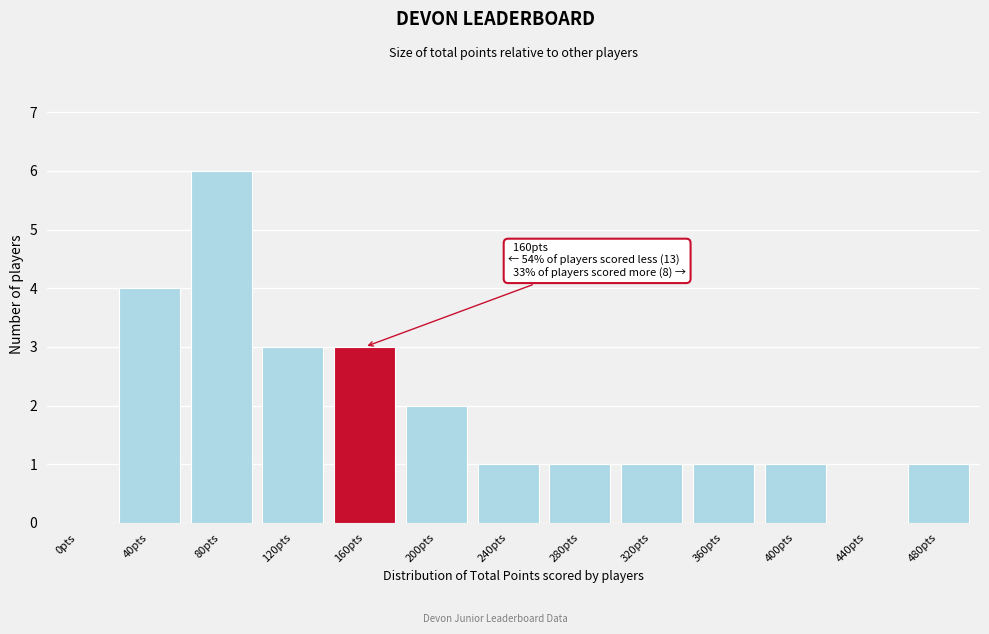

Reading right to left, list all the values displayed in this chart.

480pts=1	440pts=0	400pts=1	360pts=1	320pts=1	280pts=1	240pts=1	200pts=2	160pts=3	120pts=3	80pts=6	40pts=4	0pts=0